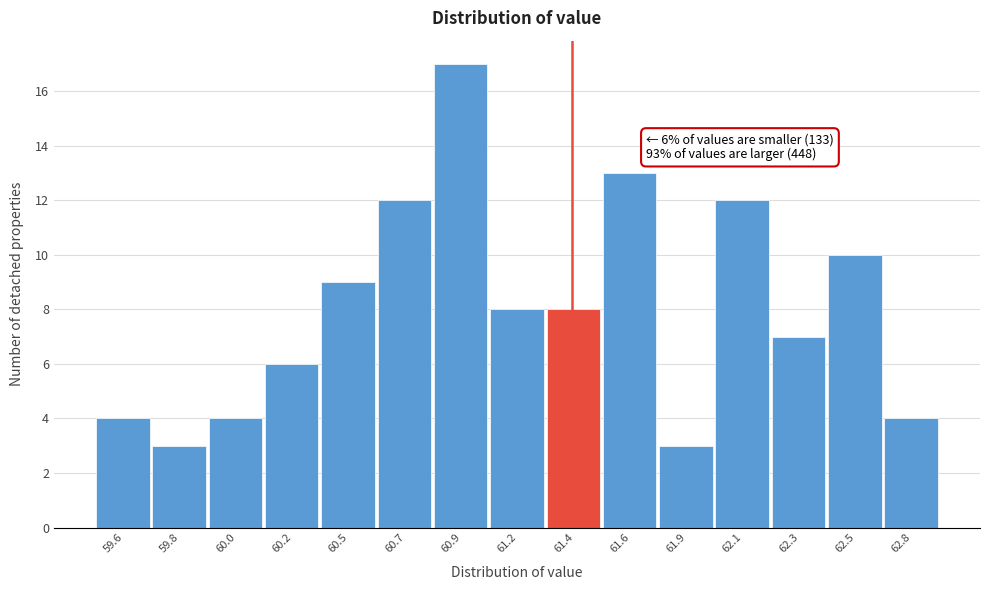

Reading left to right, list all the values displayed in this chart.

4	3	4	6	9	12	17	8	8	13	3	12	7	10	4